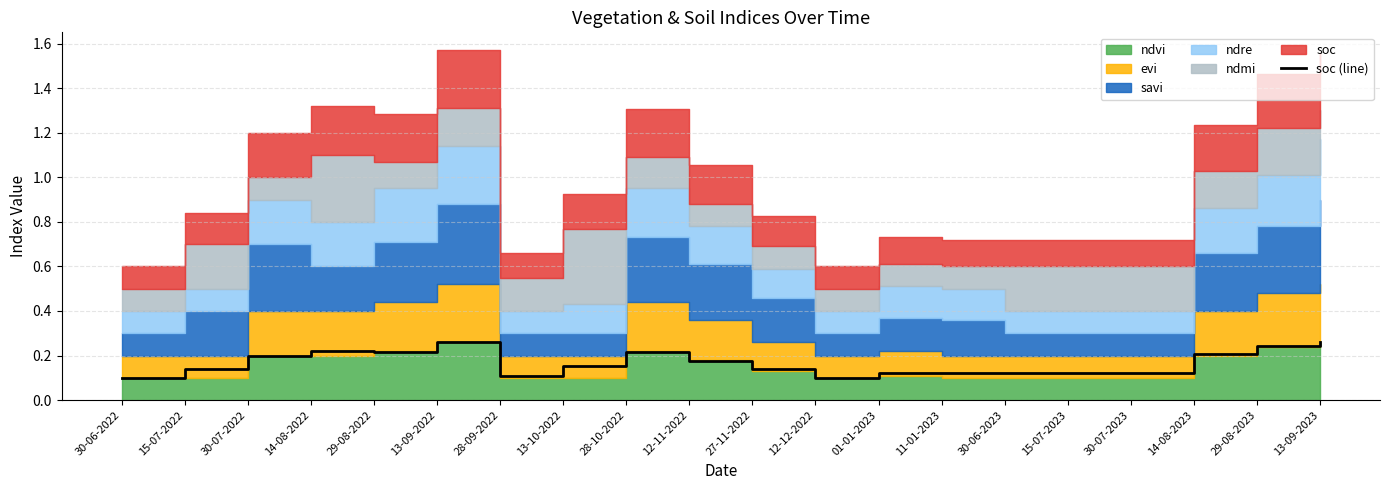

Reading left to right, what are all the values shown in this chart?

30-06-2022=0.1	15-07-2022=0.1	30-07-2022=0.2	14-08-2022=0.2	29-08-2022=0.2	13-09-2022=0.3	28-09-2022=0.1	13-10-2022=0.2	28-10-2022=0.2	12-11-2022=0.2	27-11-2022=0.1	12-12-2022=0.1	01-01-2023=0.1	11-01-2023=0.1	30-06-2023=0.1	15-07-2023=0.1	30-07-2023=0.1	14-08-2023=0.2	29-08-2023=0.2	13-09-2023=0.3